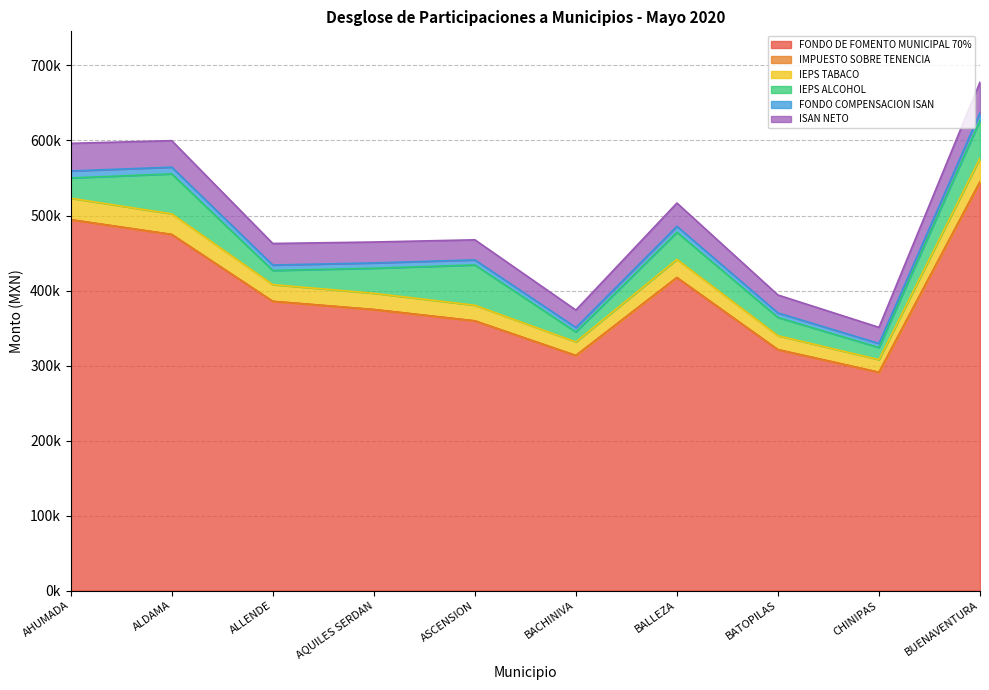

True or false: FONDO DE FOMENTO MUNICIPAL 70% and FONDO COMPENSACION ISAN cross at least once.

False